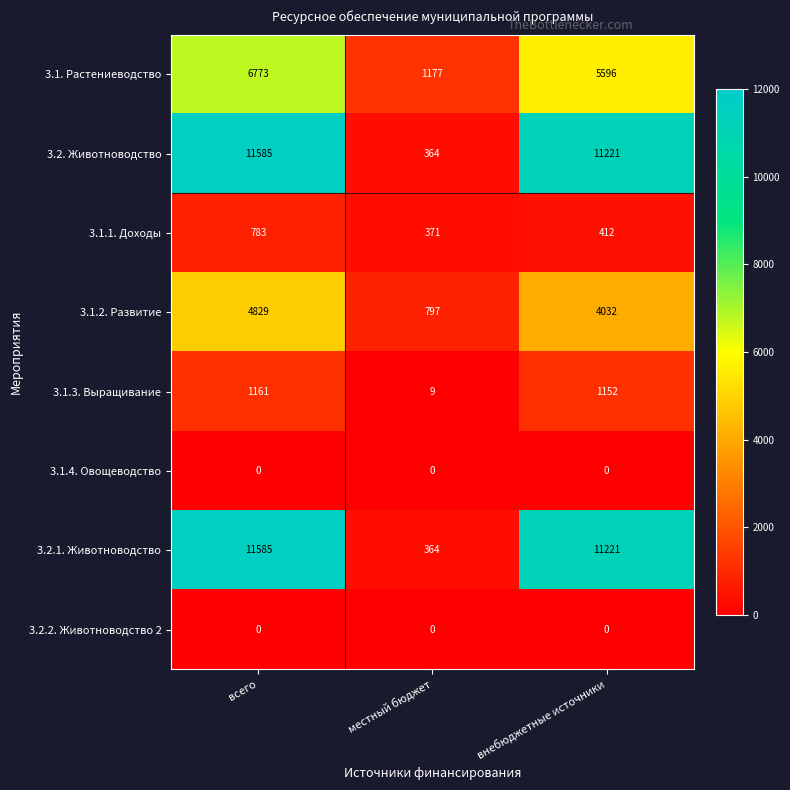

How many series are shown in this chart?

8